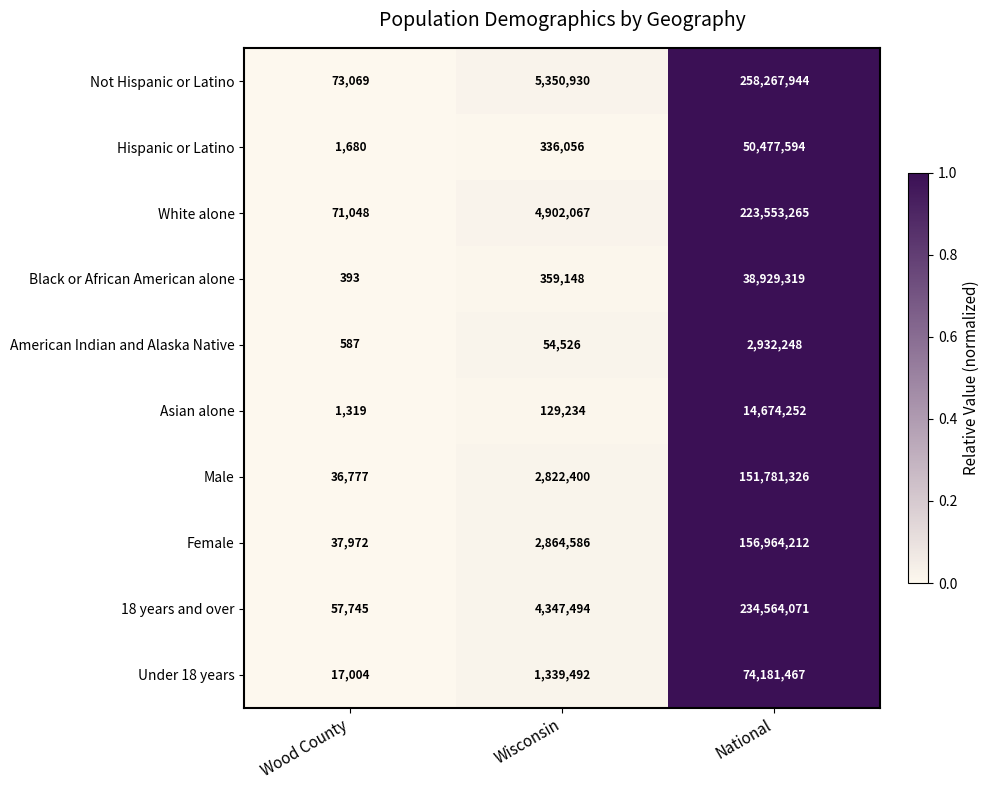

Which series has the widest spread of values?

Not Hispanic or Latino